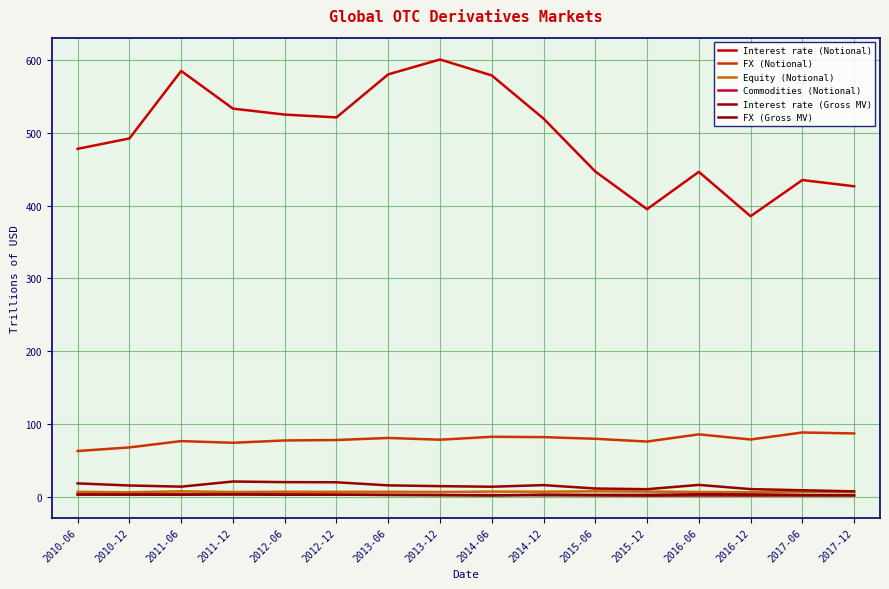

What is the sum of the Interest rate (Notional) values at 2013-06 and 2014-12?

1100.0